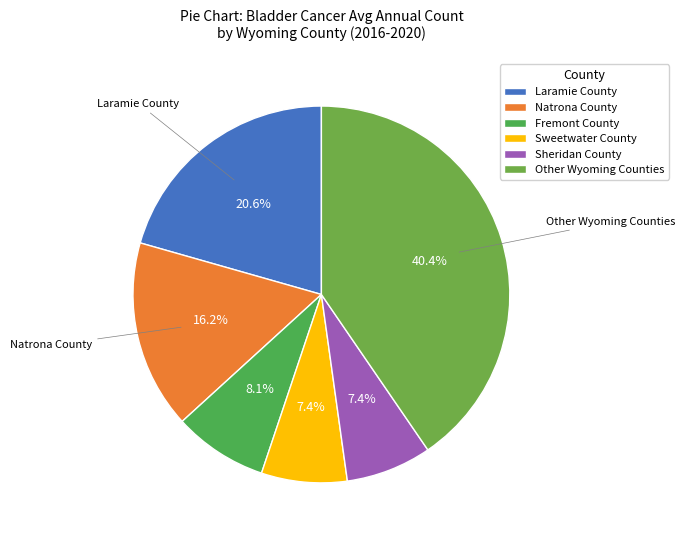

How many slices are in this pie chart?

6